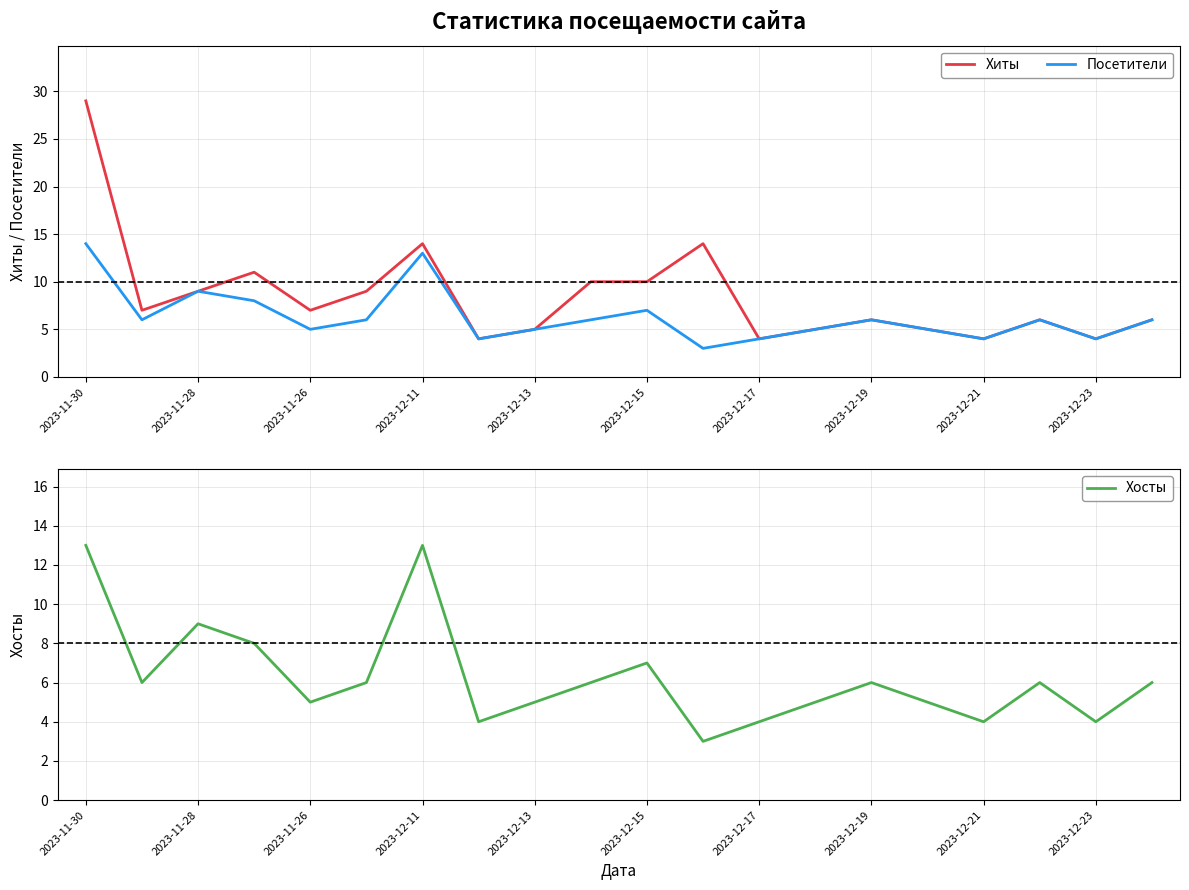

What is the lowest value of the Хиты series?

4